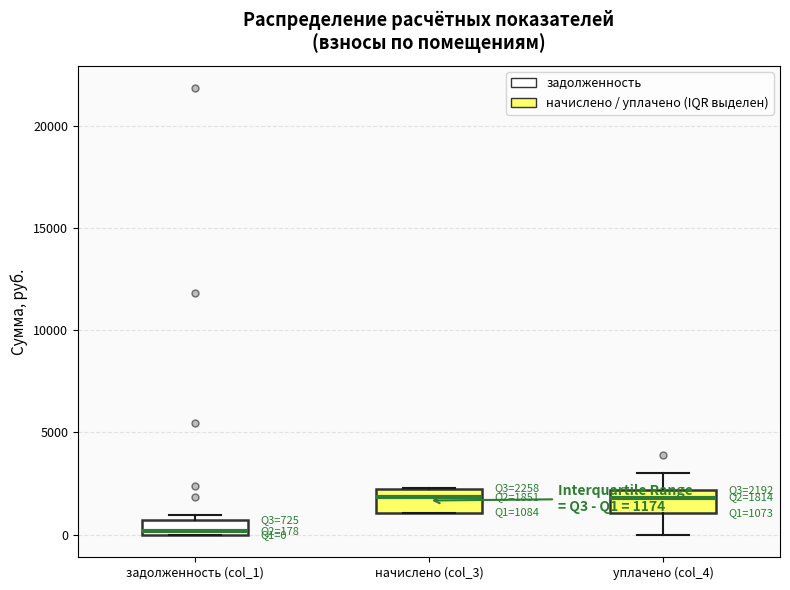

Which box has the lowest median line?

задолженность (col_1)